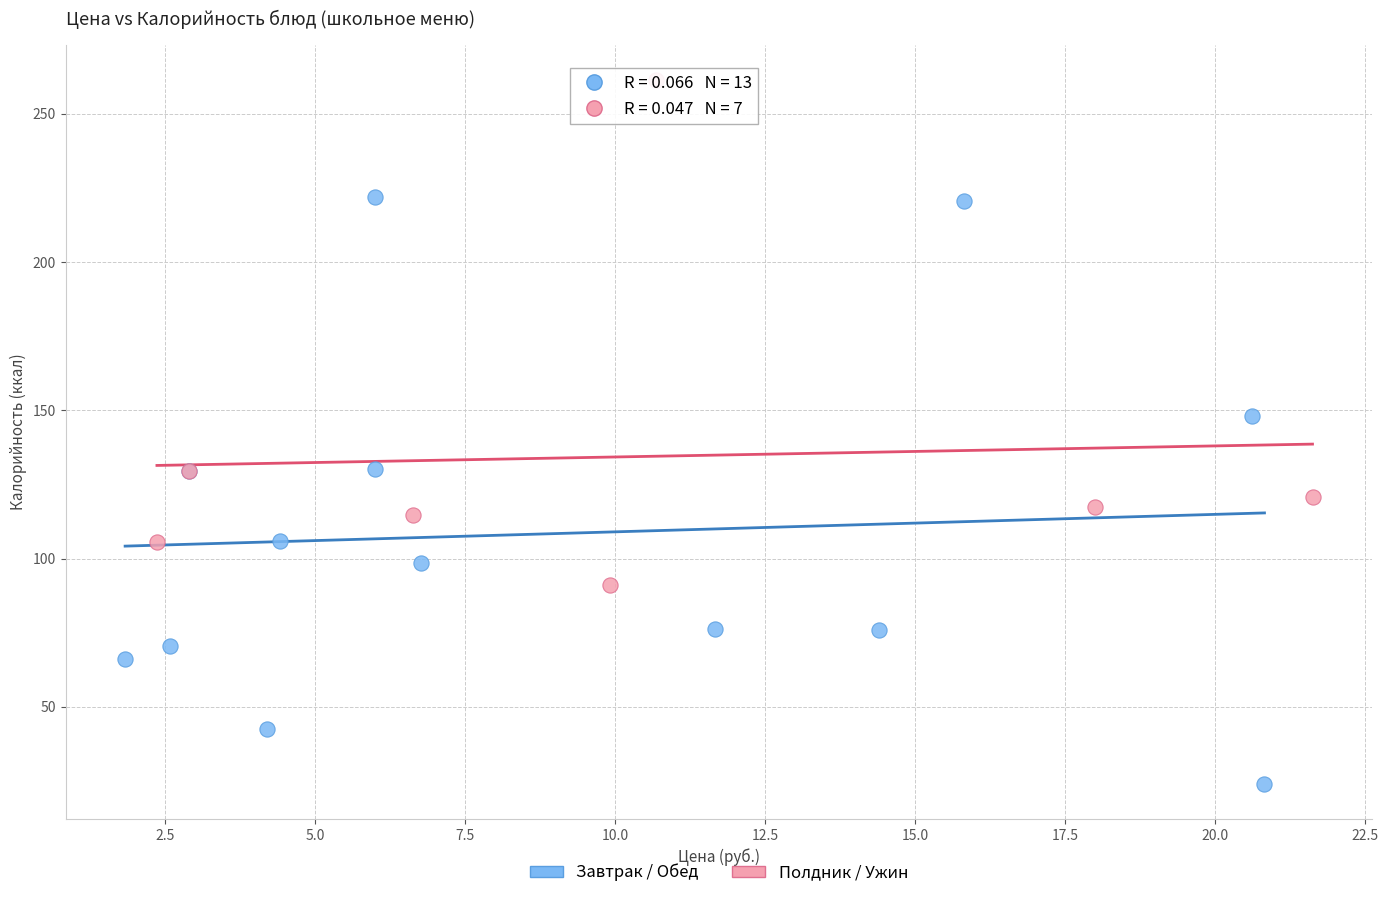

Which series contains the lowest Y value?

Завтрак / Обед